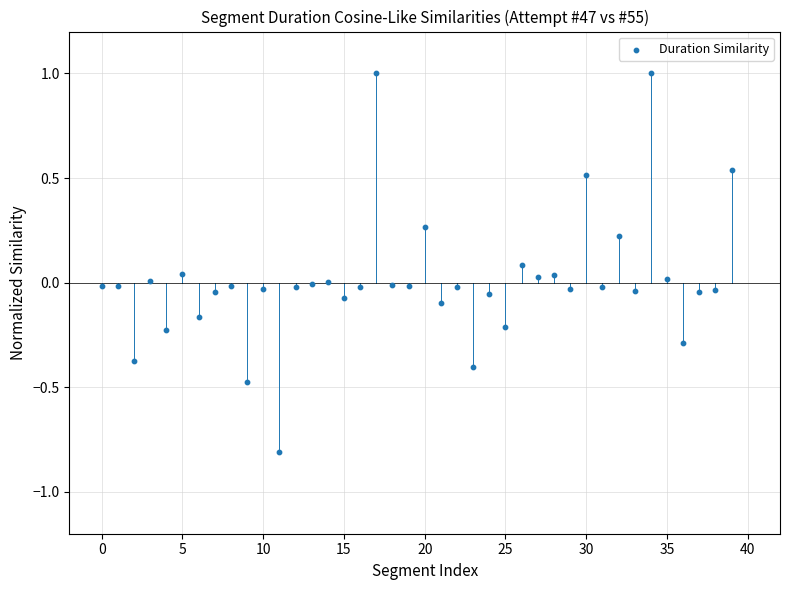

What is the range of Y values (max minus min)?

1.8